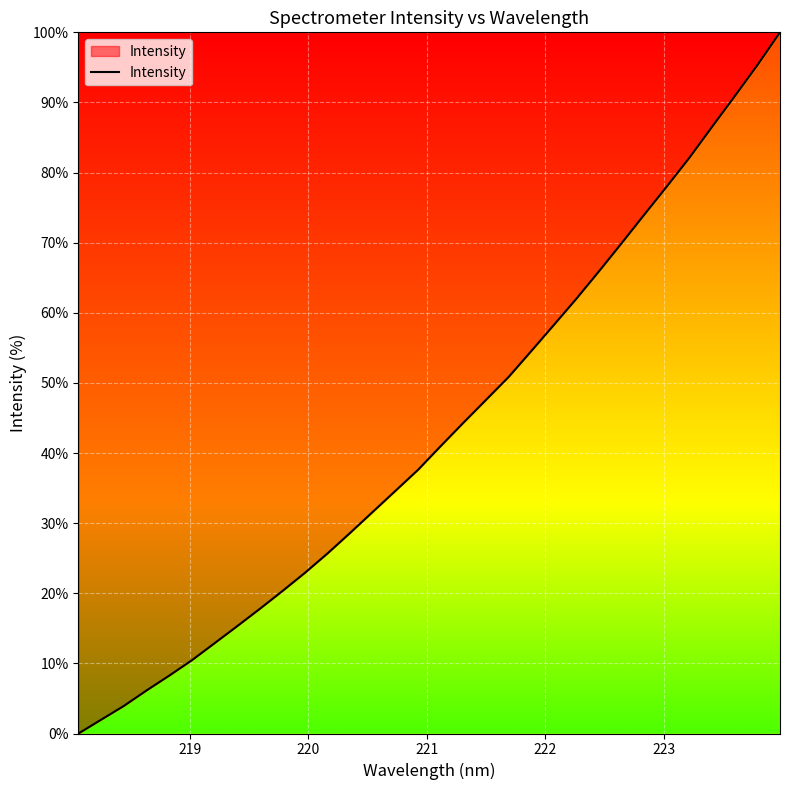

What is the difference between the maximum and minimum values?

100.0